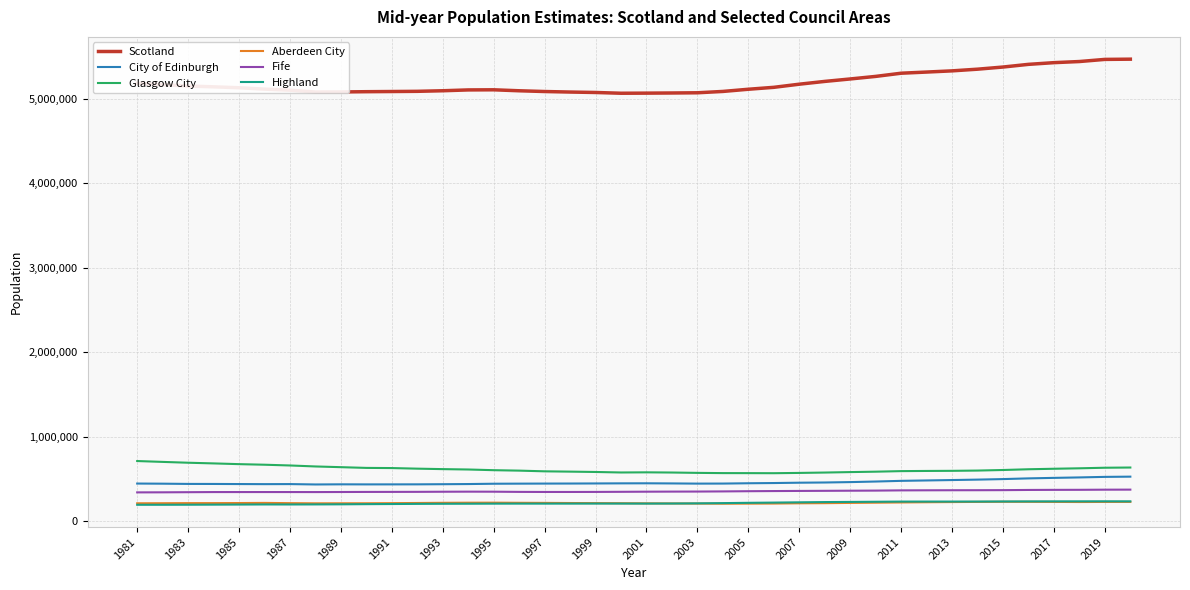

Is this an area chart (filled region under the line)?

No